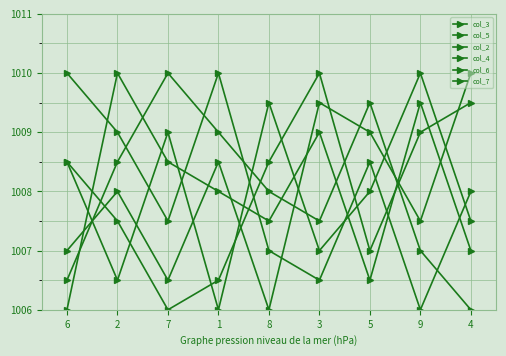

What is the spread (max minus min) of values at 7?

4.0